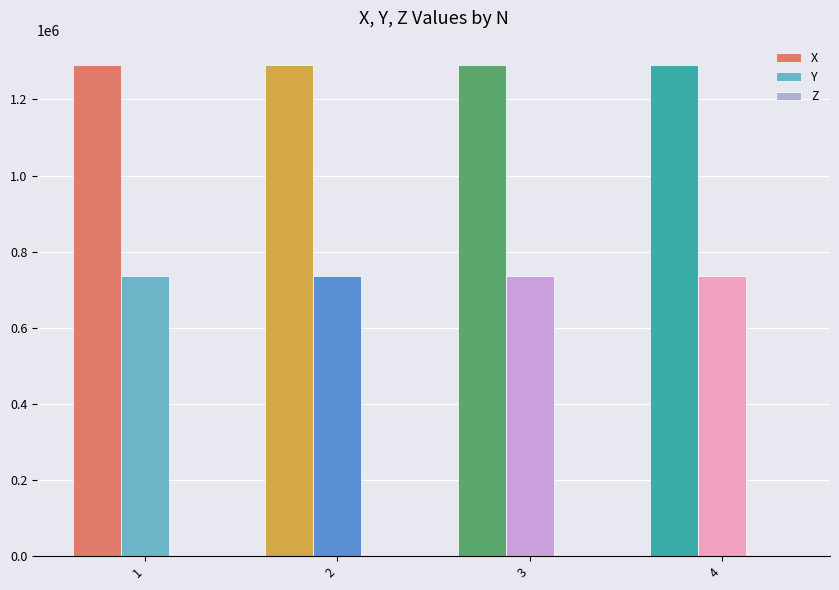

What is the maximum value shown in the chart?

1289955.4